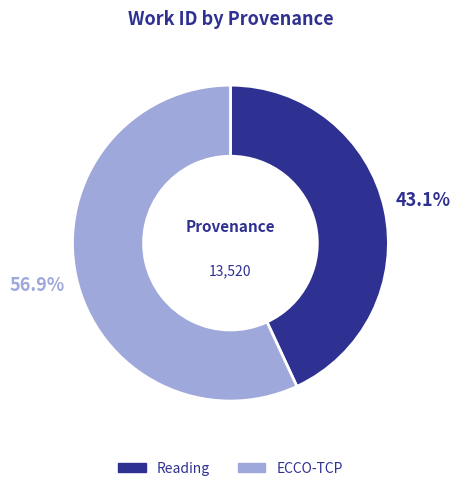

Approximately how many times larger is the value at ECCO-TCP compared to Reading?

1.3